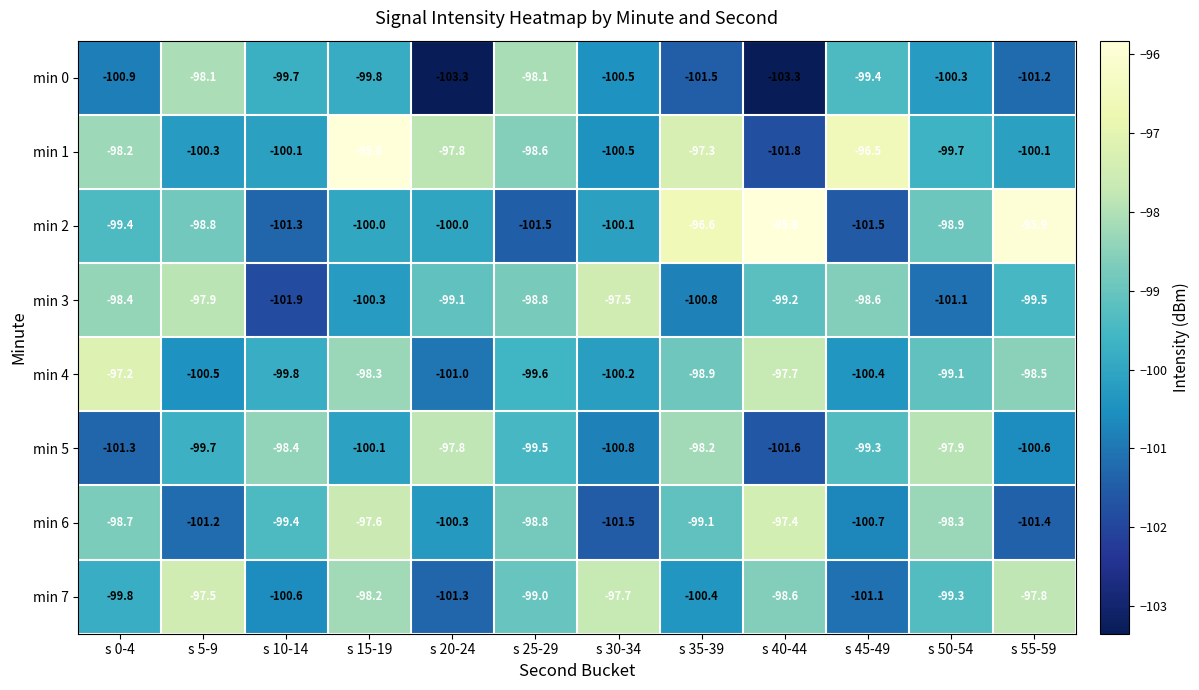

What is the sum of all min 2 values?

-1189.8